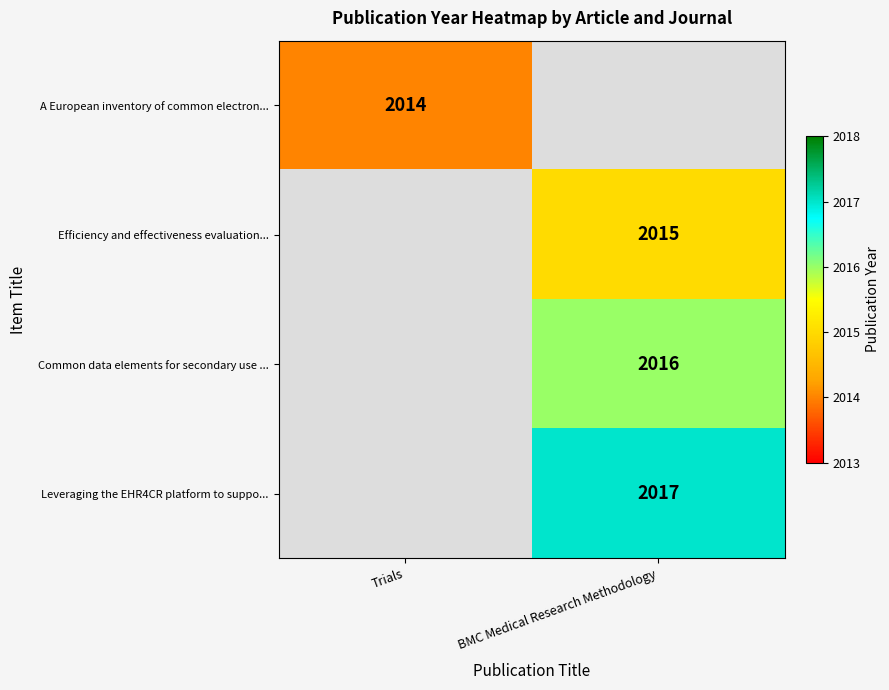

The Common data elements for secondary use ... series shows 2016 at BMC Medical Research Methodology. True or false?

True